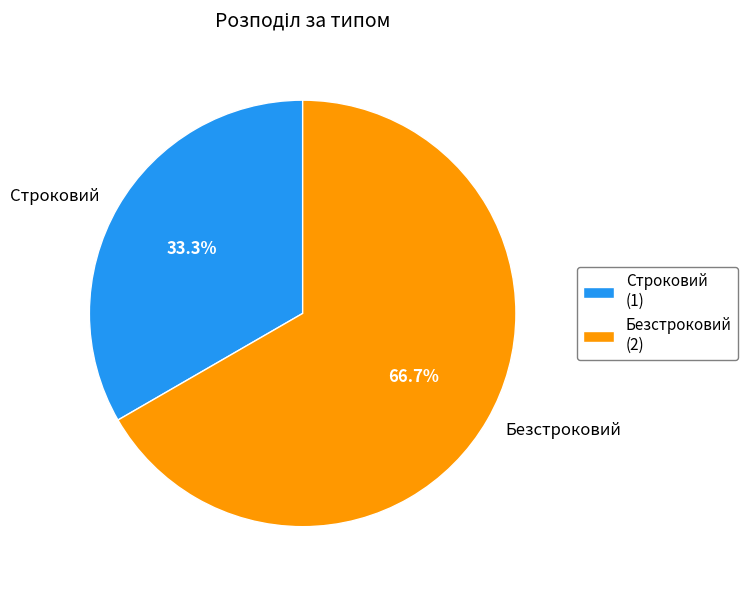

Does Строковий account for over 50% of the chart?

No